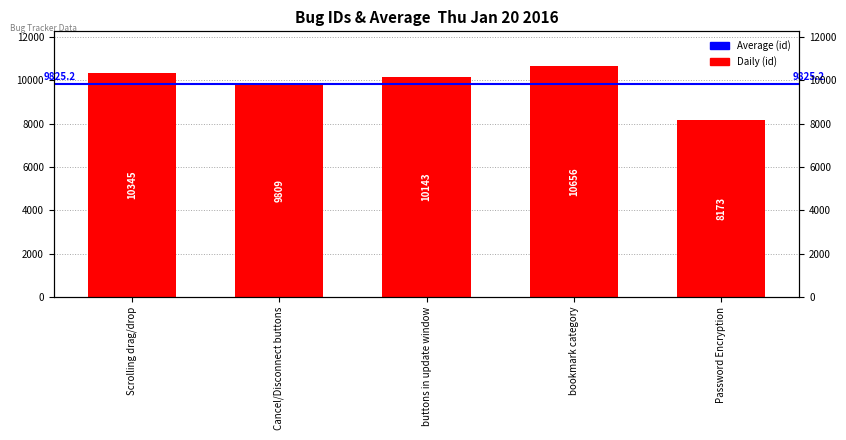

At which label is the value closest to 9414?

Cancel/Disconnect buttons